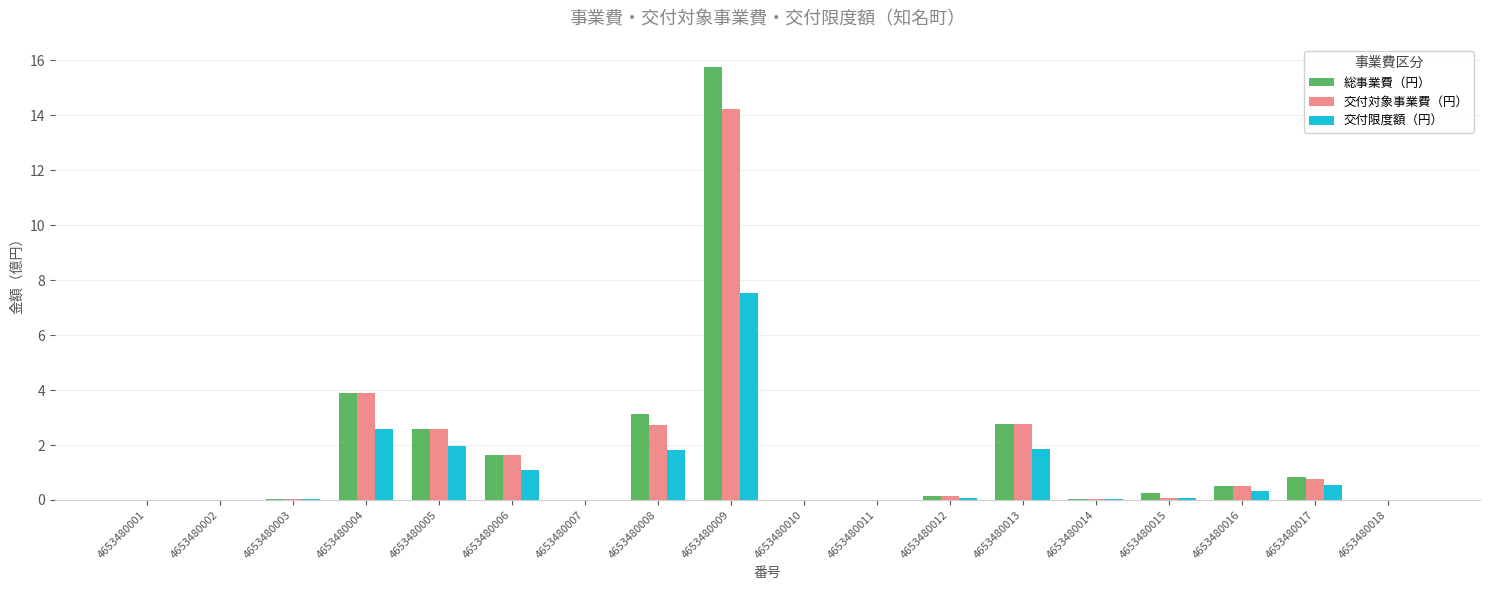

What is the greatest value displayed?

15.8